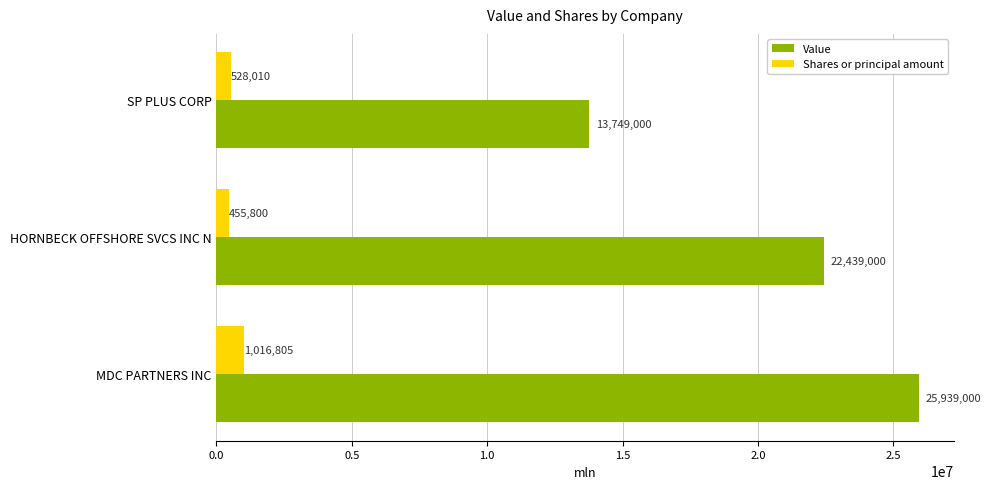

What is the minimum value shown in the chart?

455800